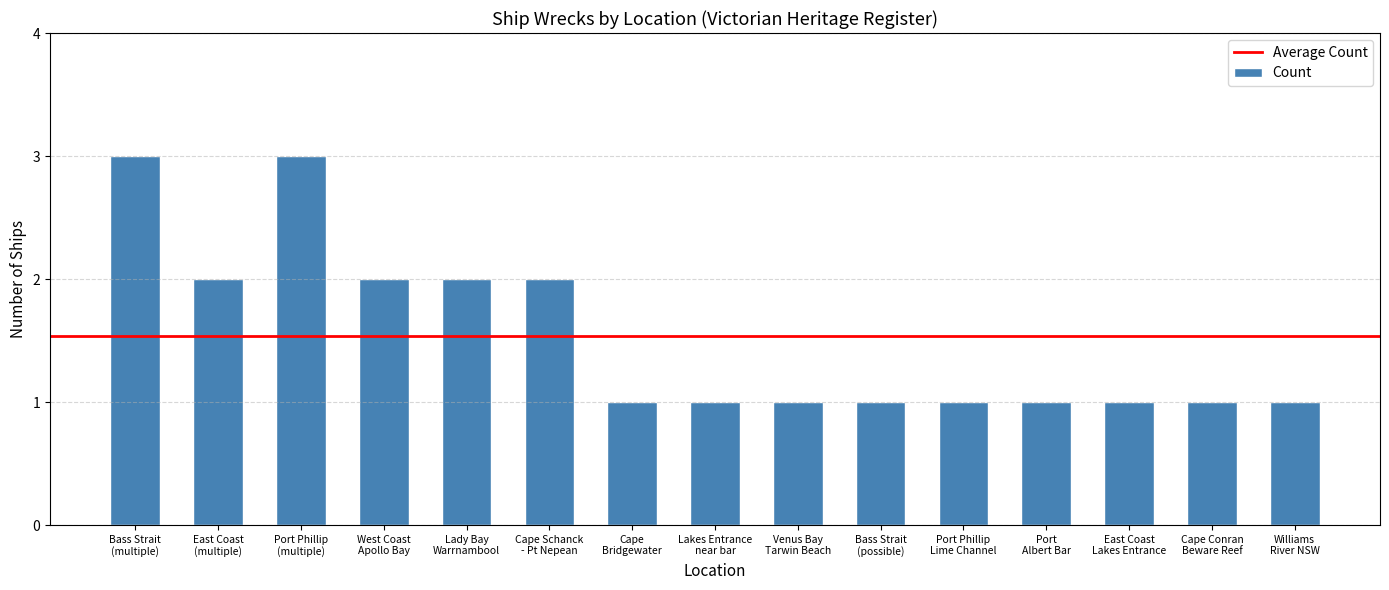

What is the value of the 15th bar from the left?

1